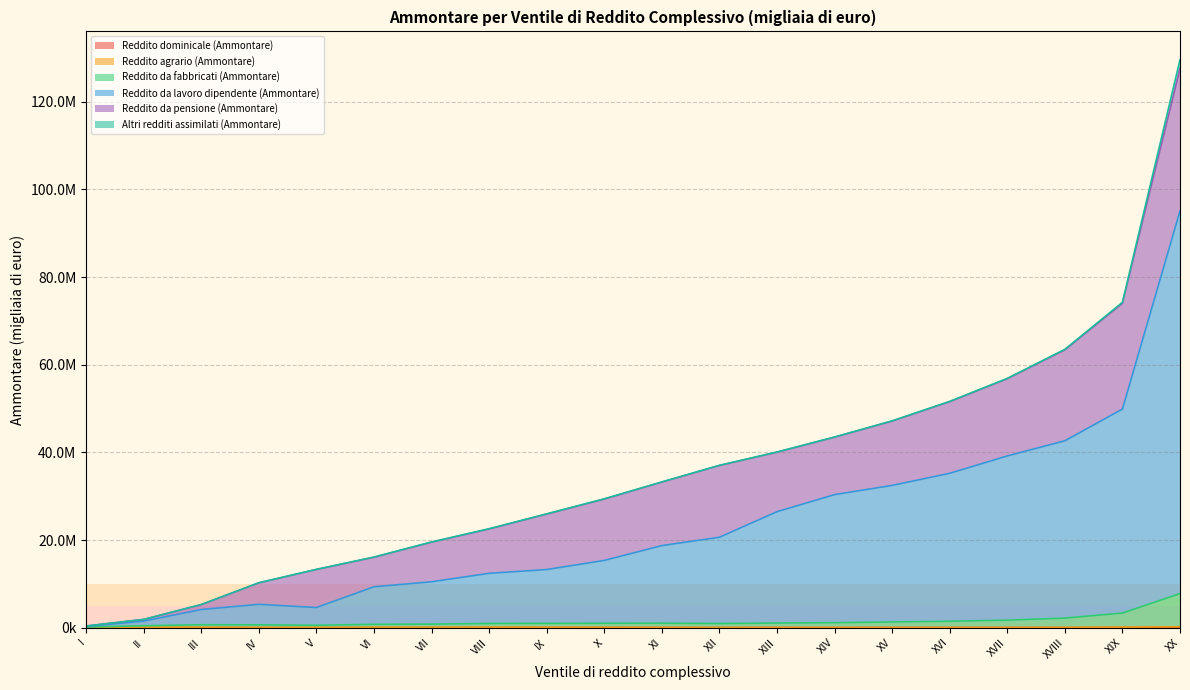

Where is the first local maximum for Reddito da lavoro dipendente (Ammontare)?

IV